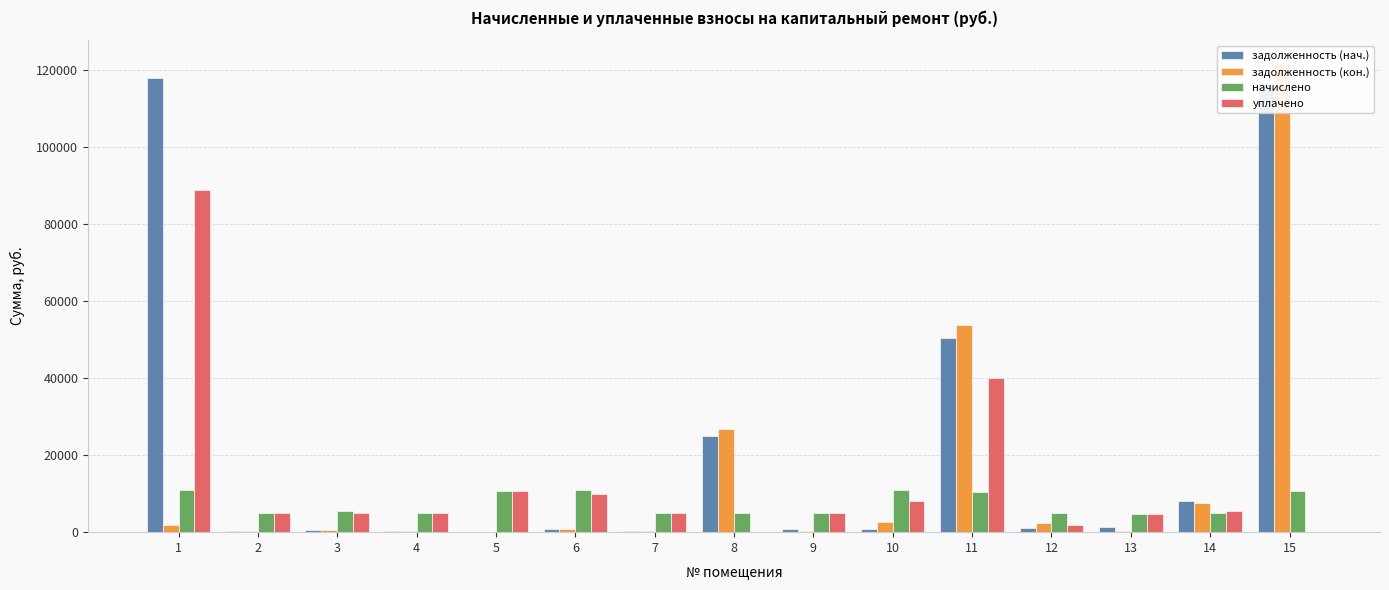

Rank the series by their maximum value, from lowest to highest.

начислено, уплачено, задолженность (нач.), задолженность (кон.)